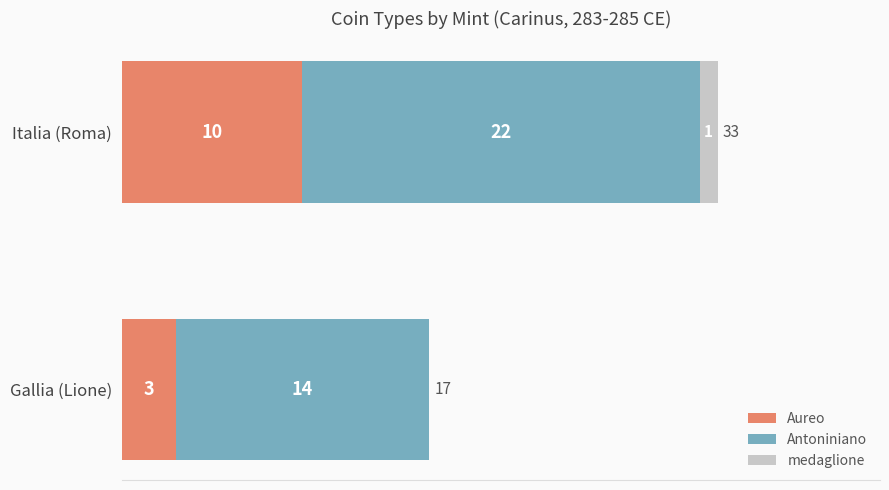

What is the approximate value of Aureo at Italia (Roma)?

10